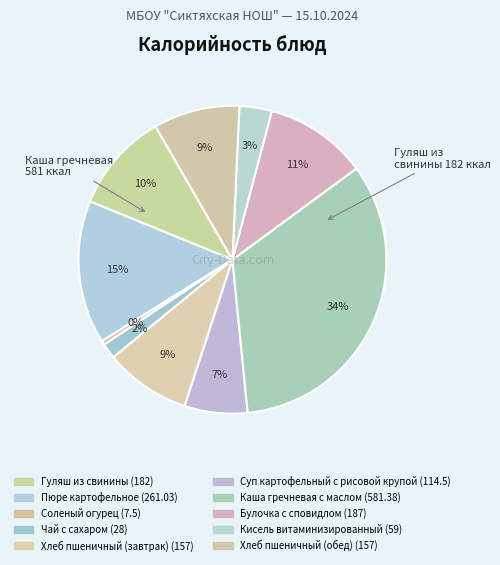

How many slices are in this pie chart?

10